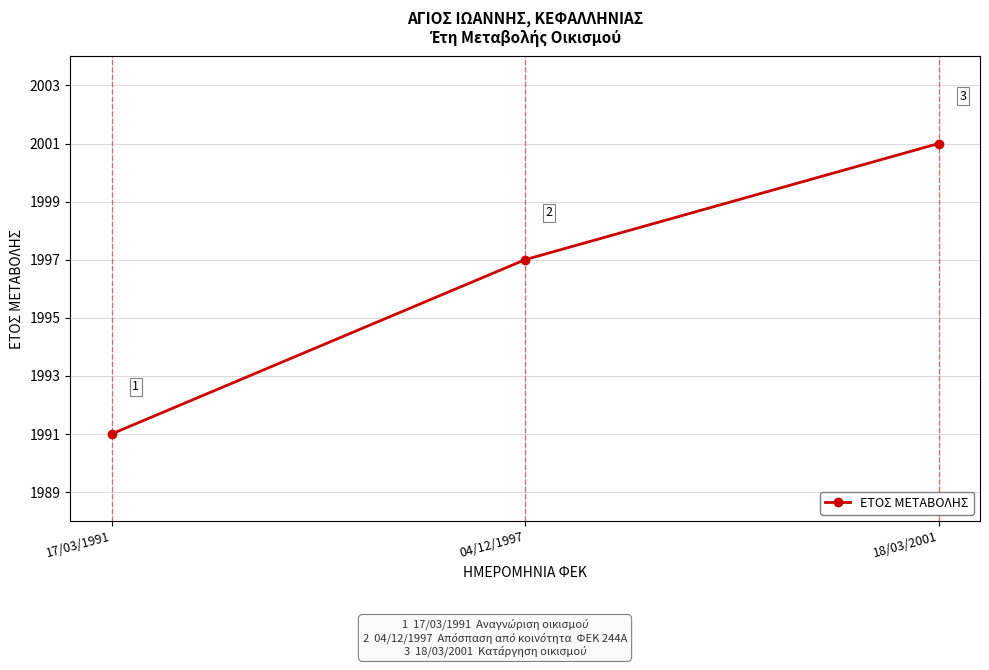

Which has a higher value, 18/03/2001 or 04/12/1997?

18/03/2001